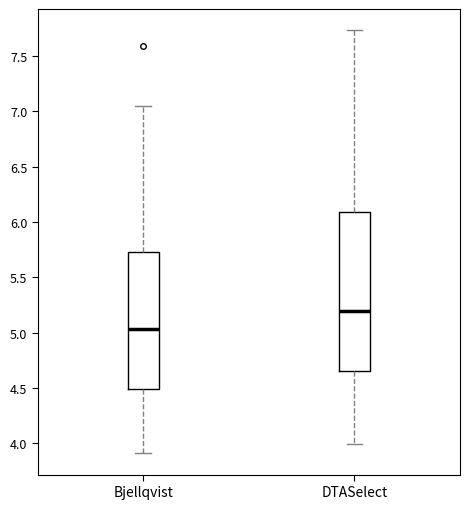

Reading left to right, read every box against the y-axis: the position of its median line, the range the box covers, and the ends of its whiskers. The values are not printed on the chart, so give them approximately, as read against the axis.

Bjellqvist: median 5.05, box 4.50 to 5.75, whiskers 3.90 to 7.05
DTASelect: median 5.20, box 4.65 to 6.10, whiskers 4.00 to 7.75